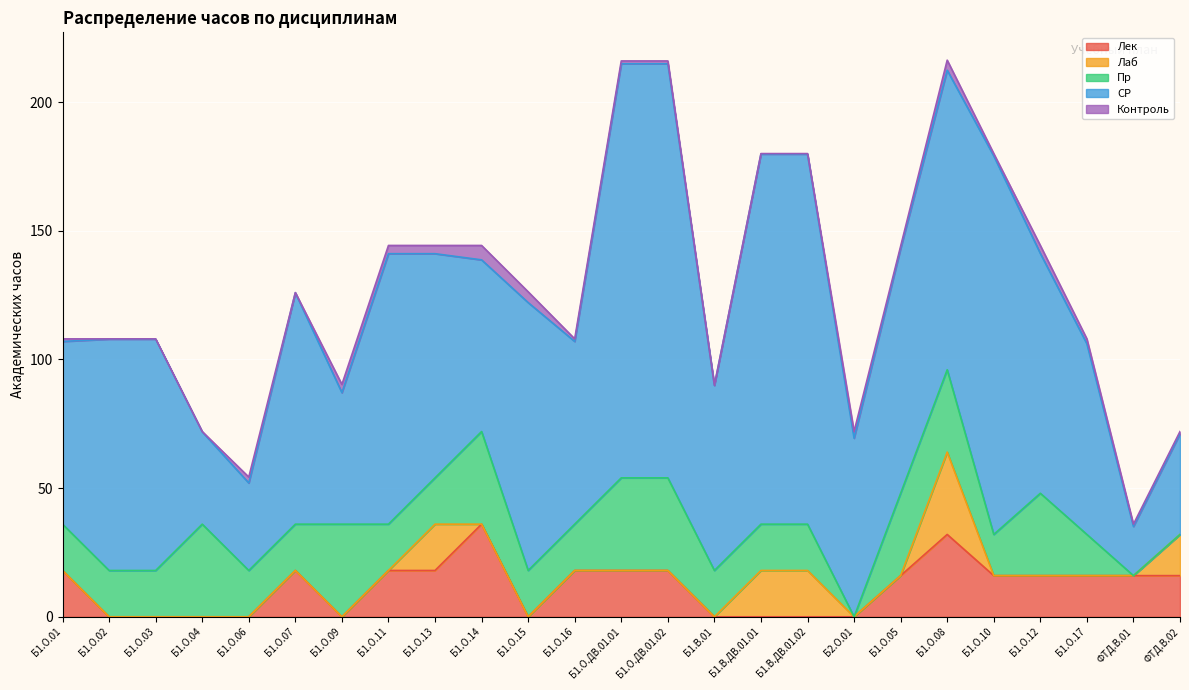

True or false: Лаб and СР cross at least once.

False